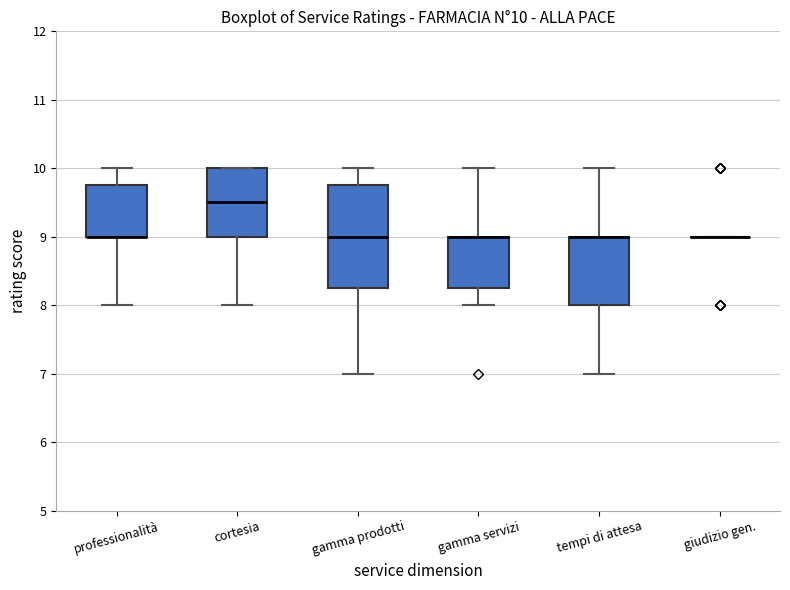

Which box is the tallest, from its lower edge to its upper edge?

gamma prodotti